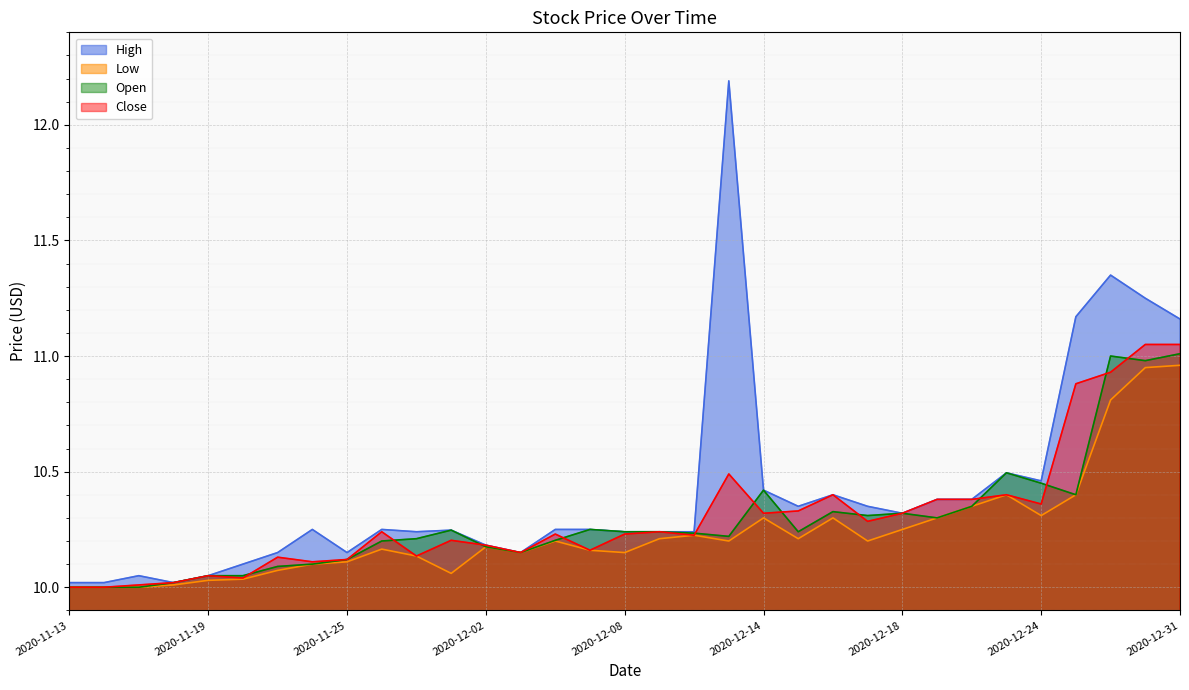

Which category has the highest value in the Low series?

2020-12-31